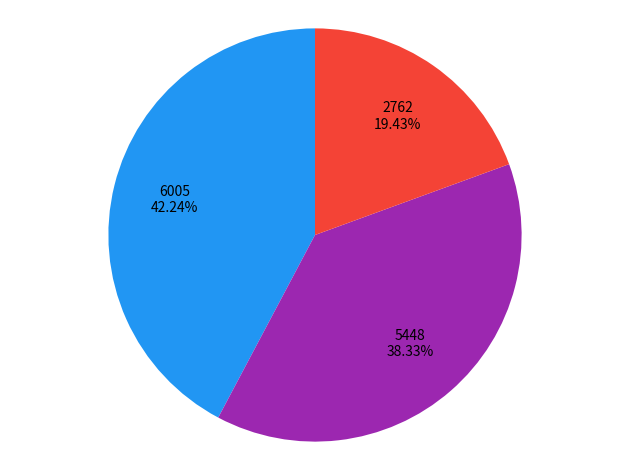

To the nearest percent, what is the average slice percentage?

33%